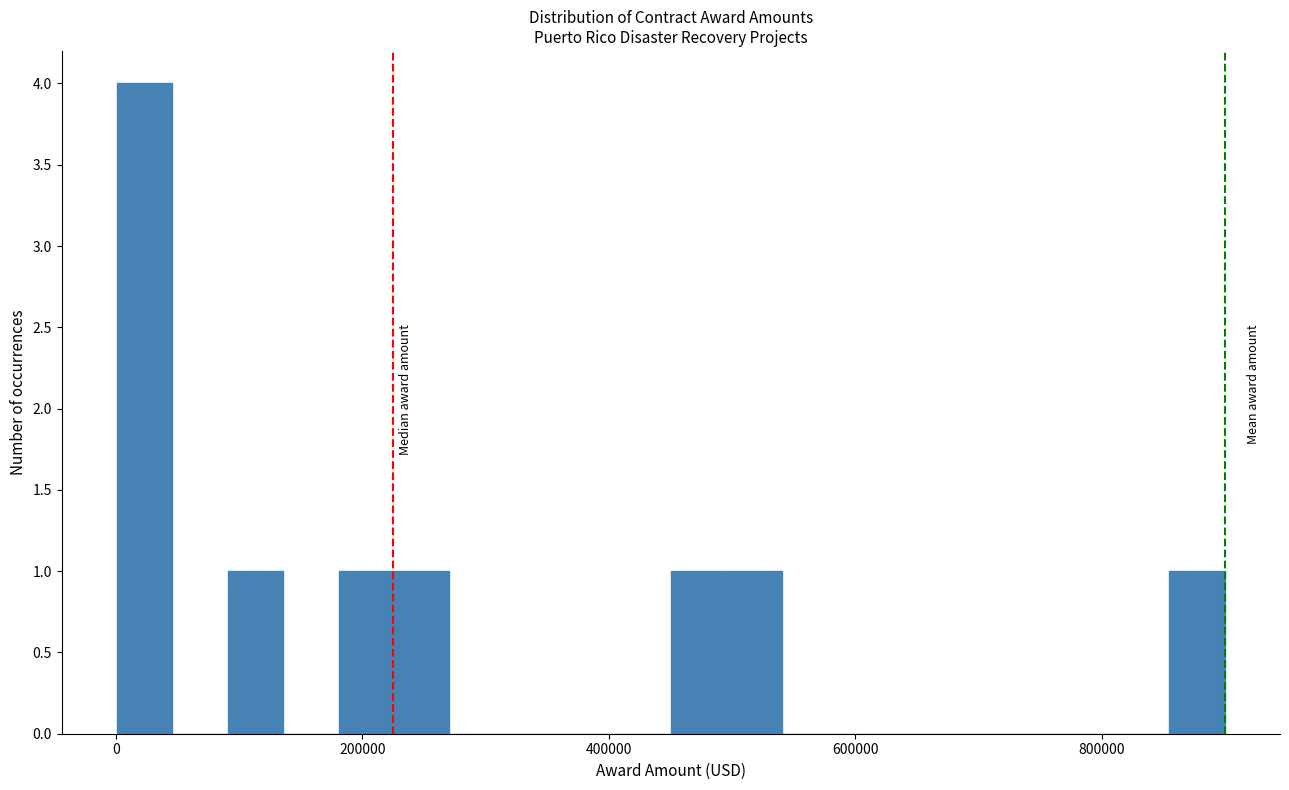

Read against the x-axis, roughly where is the centre of the tallest bar?

20000